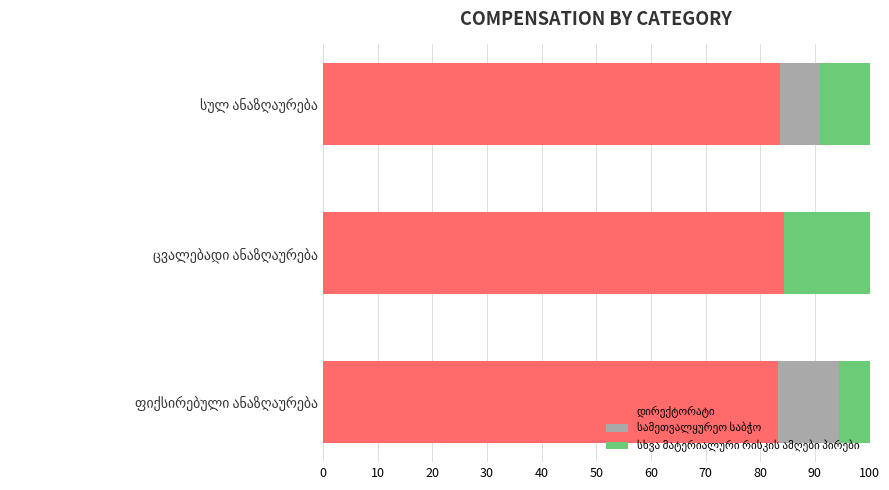

How many data points does each series have?

3